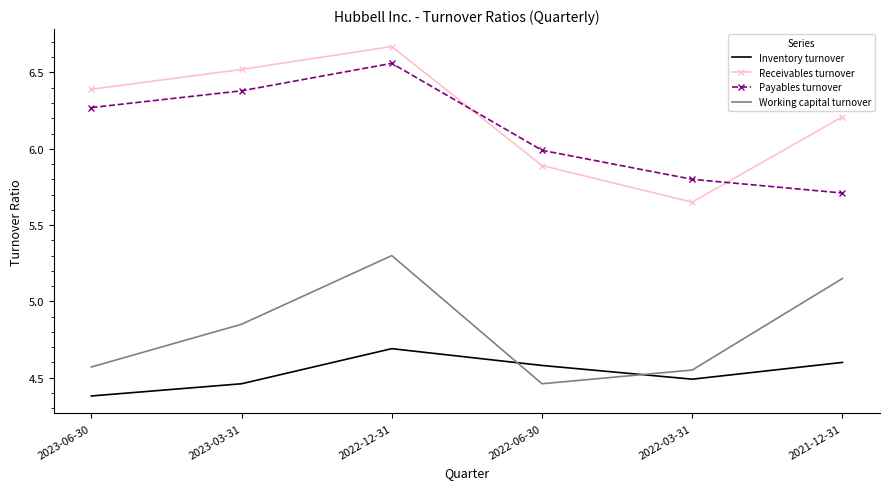

Count the number of data series in this chart.

4